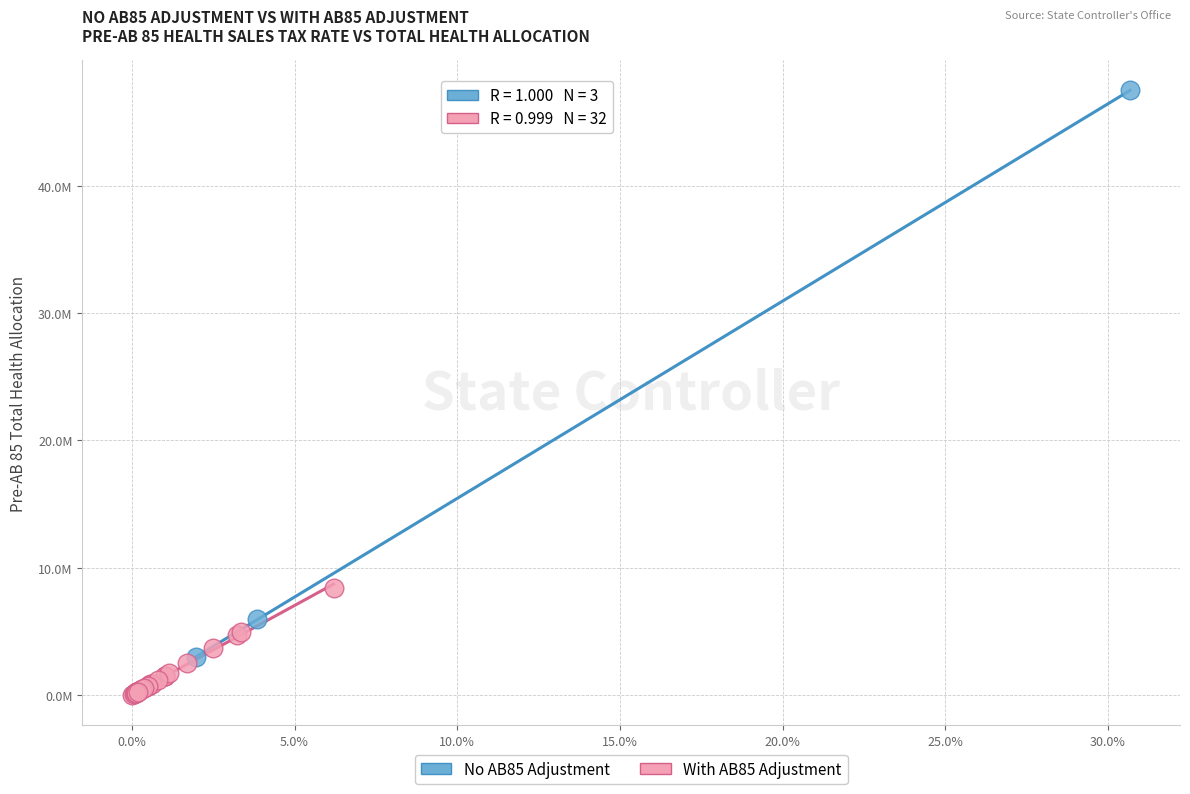

Which series has the largest Y range (max minus min)?

No AB85 Adjustment